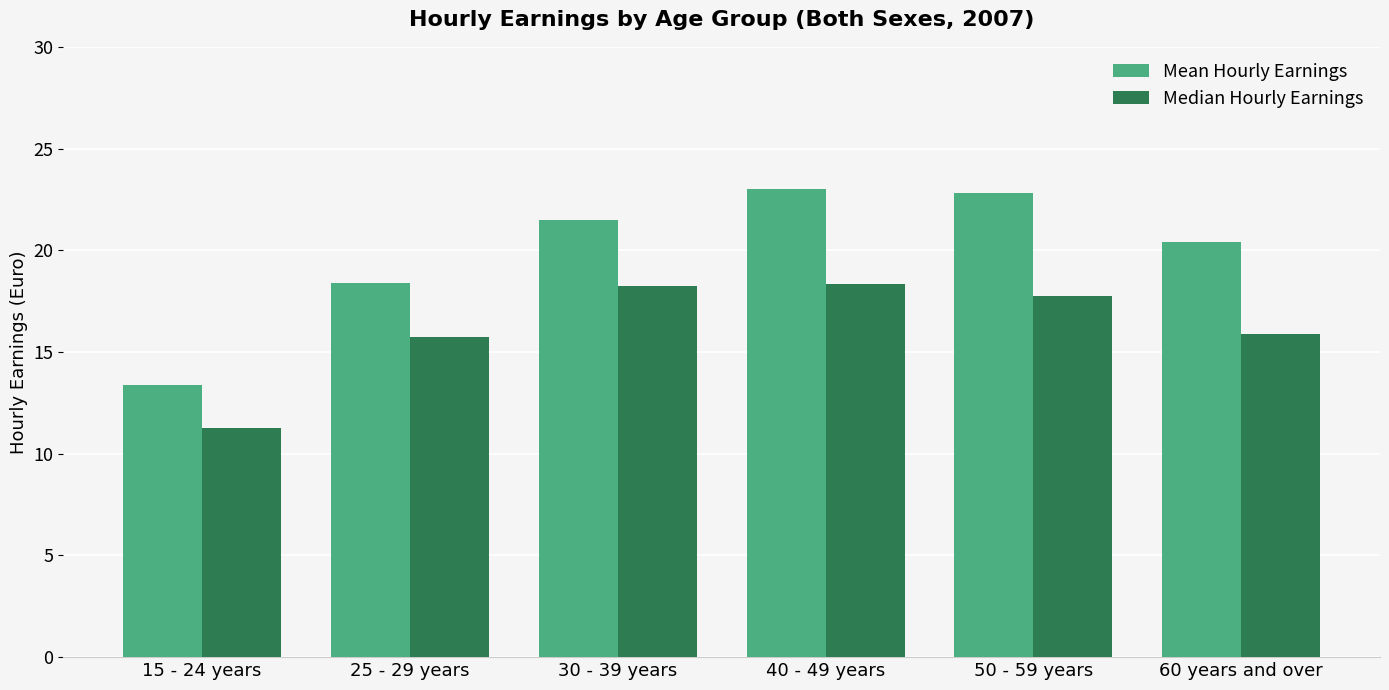

What is the label of the 4th bar from the left?

40 - 49 years